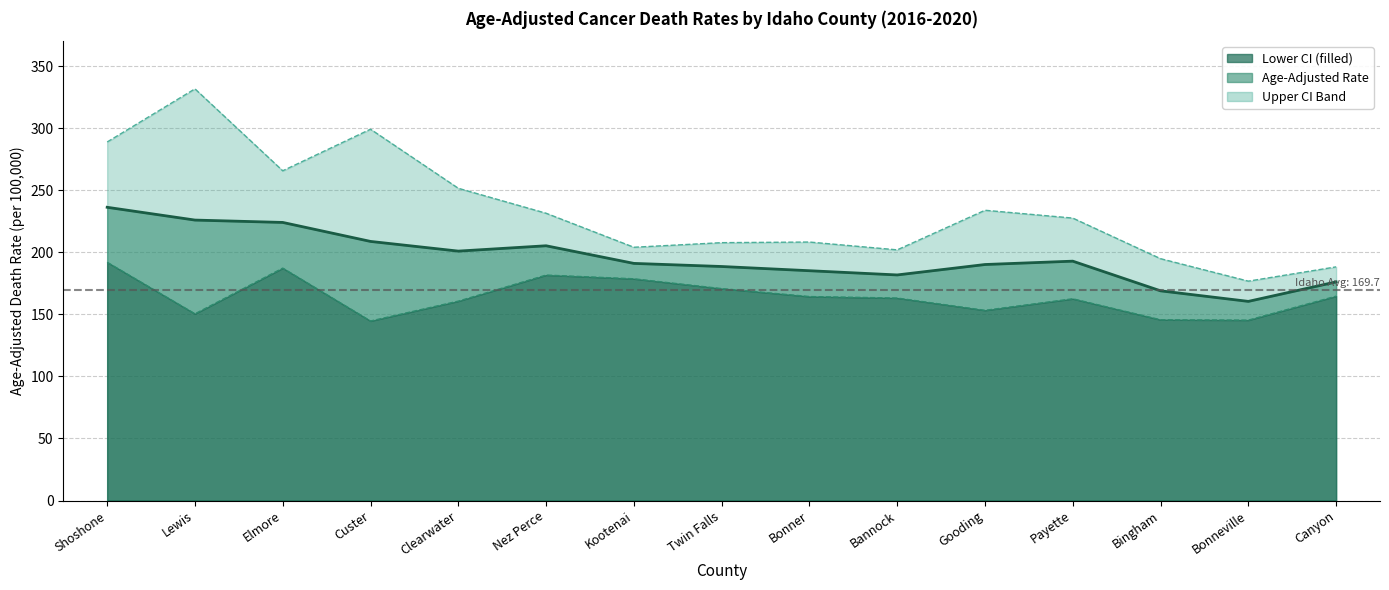

Approximately how many times larger is the value at Gooding compared to Bonner?

1.0